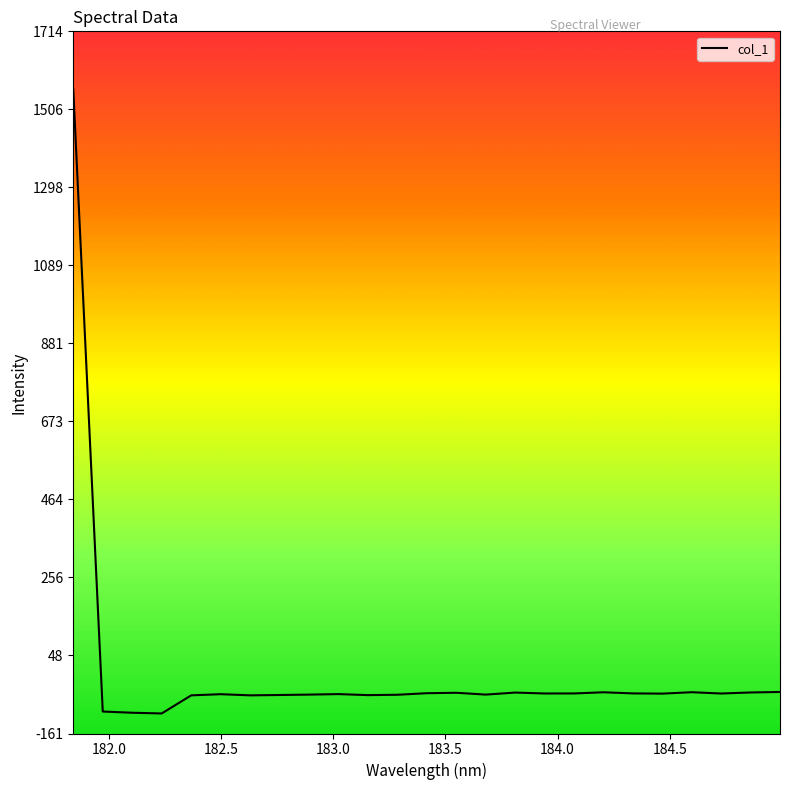

What is the difference between the maximum and minimum values?

1665.7